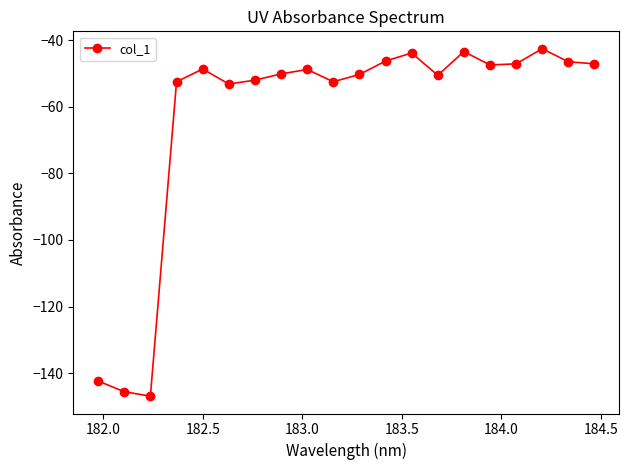

What is the greatest value displayed?

-42.6